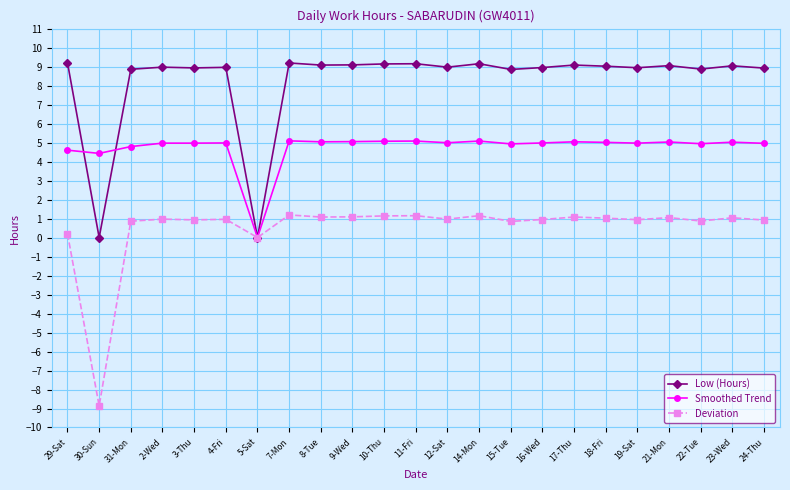

Is the value of Deviation at 7-Mon greater than the value of Smoothed Trend at 8-Tue?

No